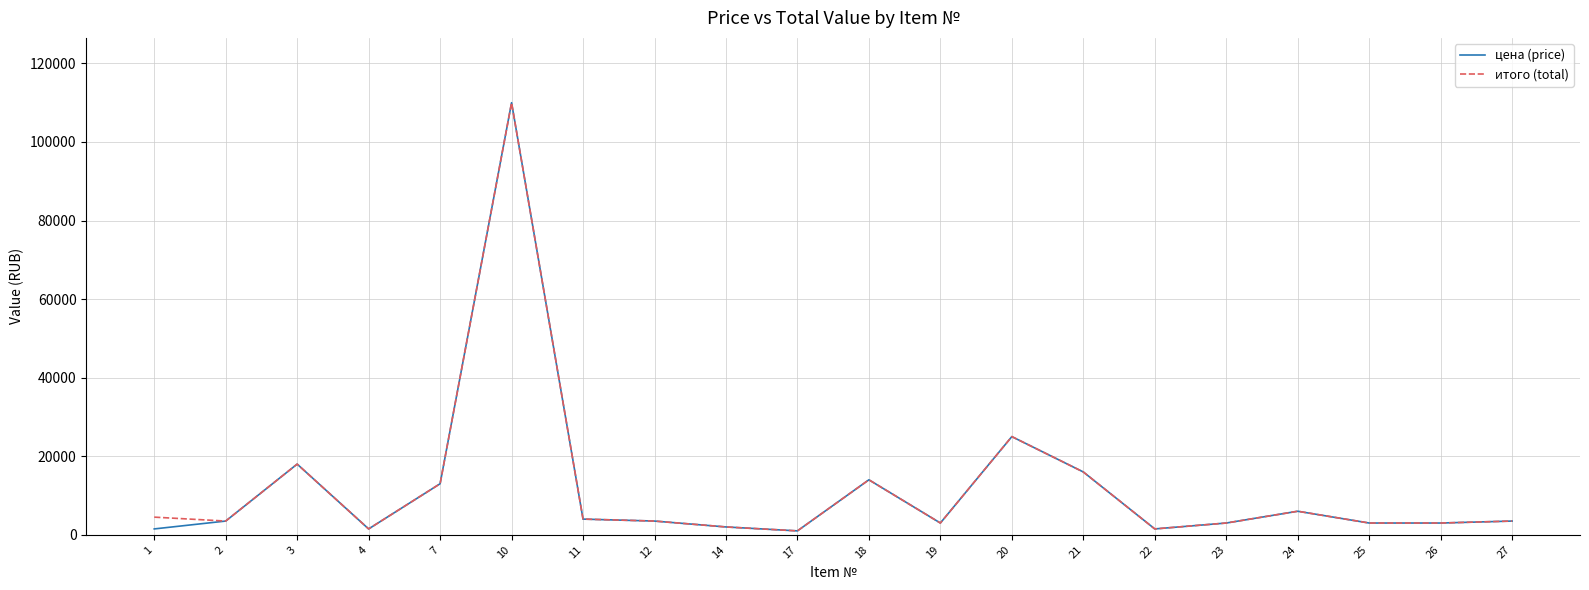

What is the greatest value displayed?

110000